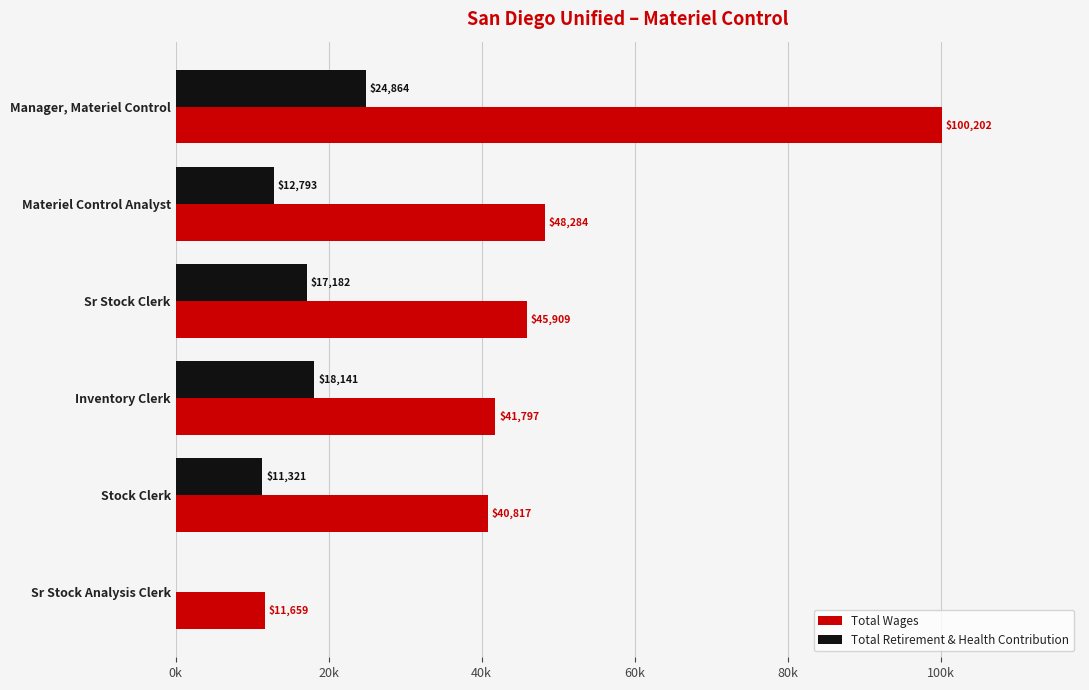

What are all the series names shown in the legend?

Total Wages, Total Retirement & Health Contribution